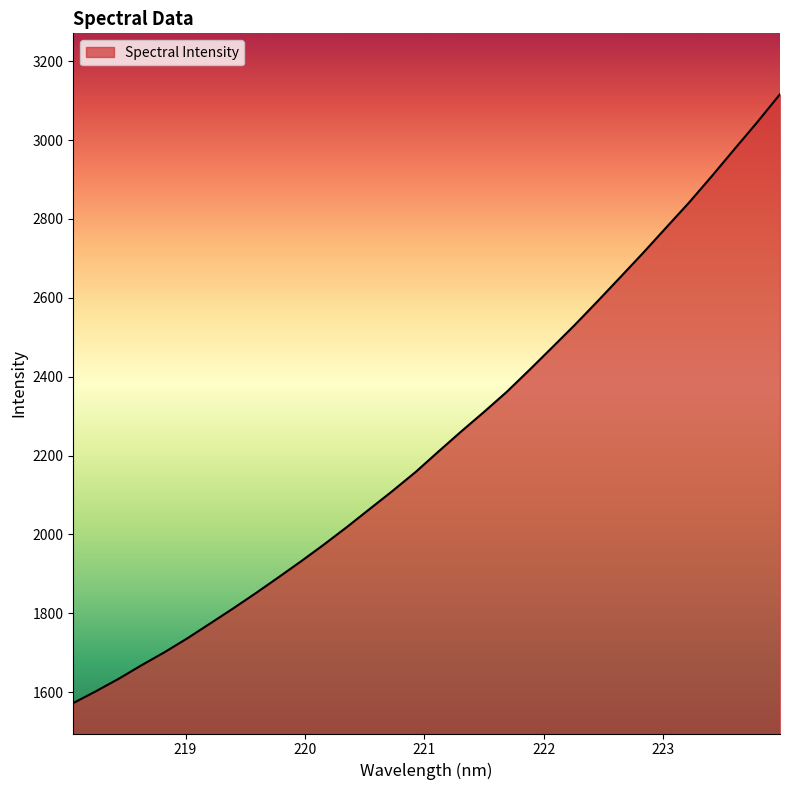

Does the chart have visible grid lines?

No